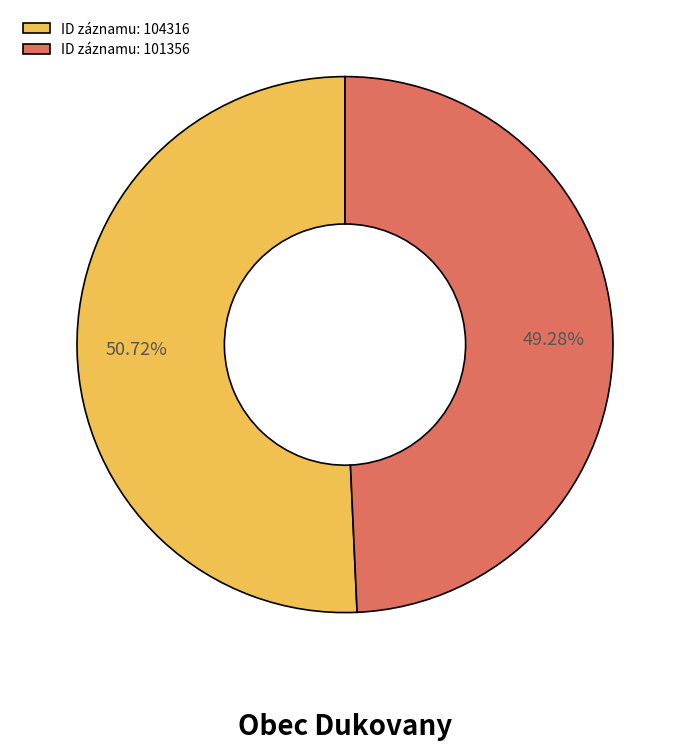

What is the largest slice in the pie chart?

ID záznamu: 104316